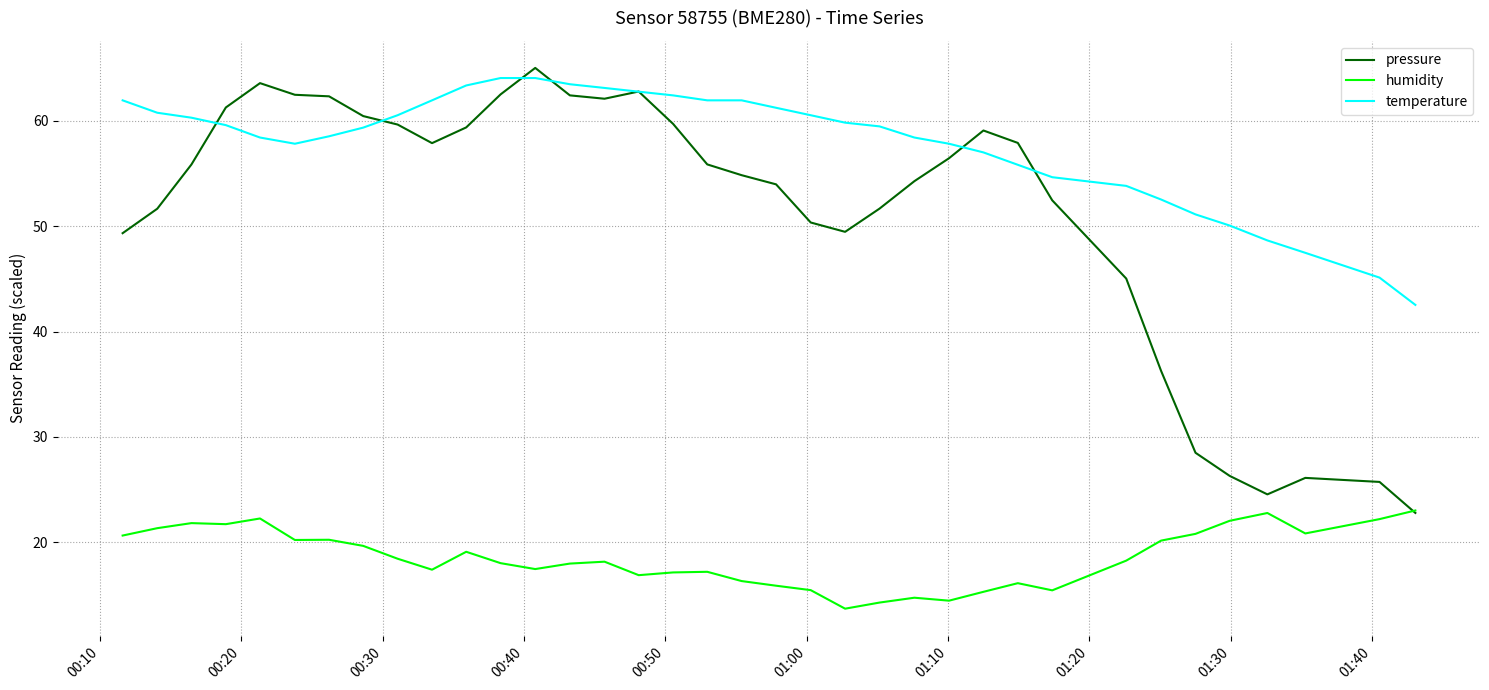

True or false: humidity and temperature intersect in this chart.

False